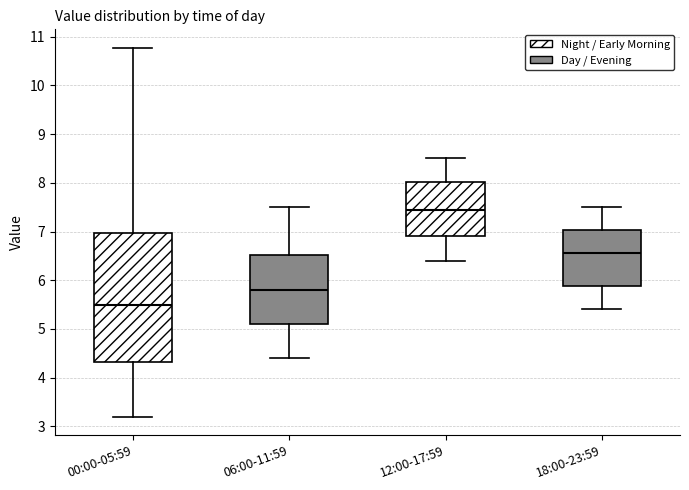

Where does the lower whisker of the box for 12:00-17:59 end on the y-axis? The values are not printed on the chart, so give them approximately, as read against the axis.

6.4